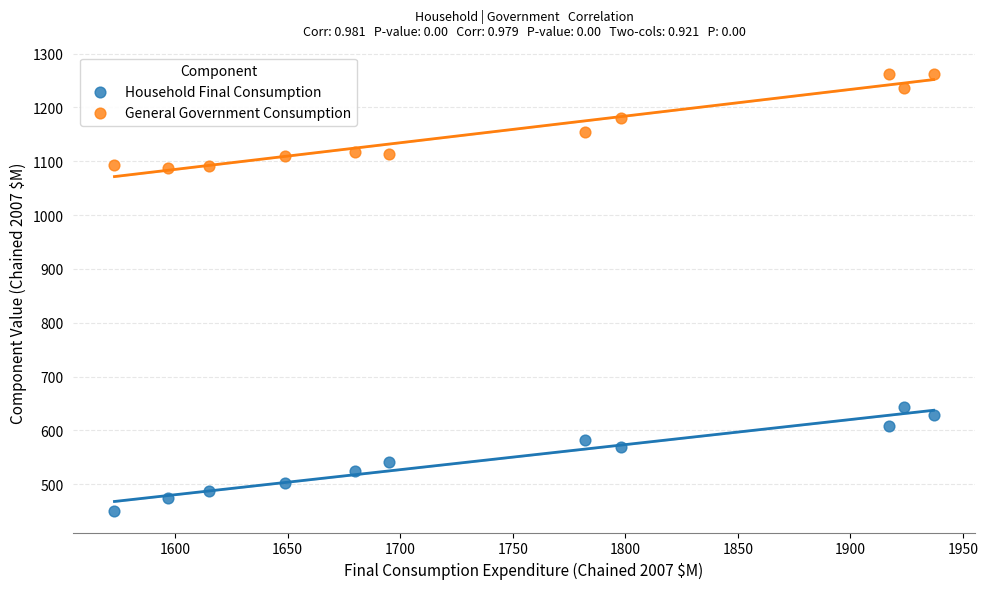

Across all data points, what is the range of X values (max minus min)?

364